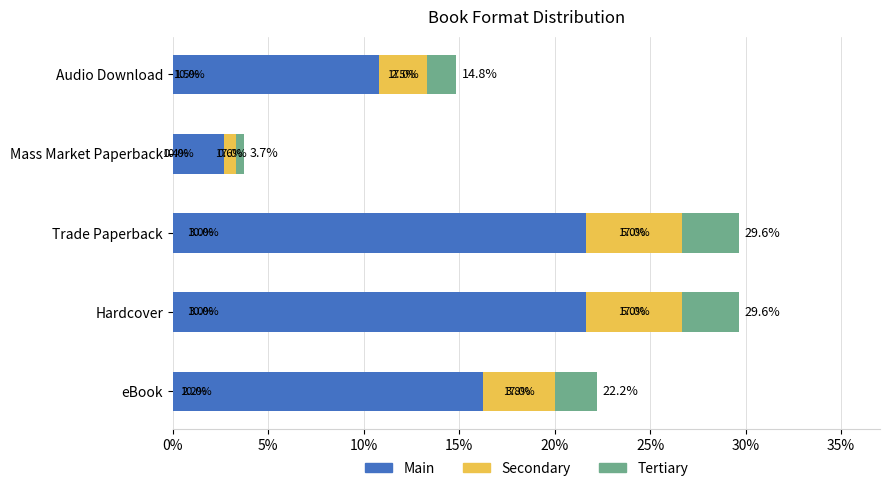

What are all the series names shown in the legend?

Main, Secondary, Tertiary